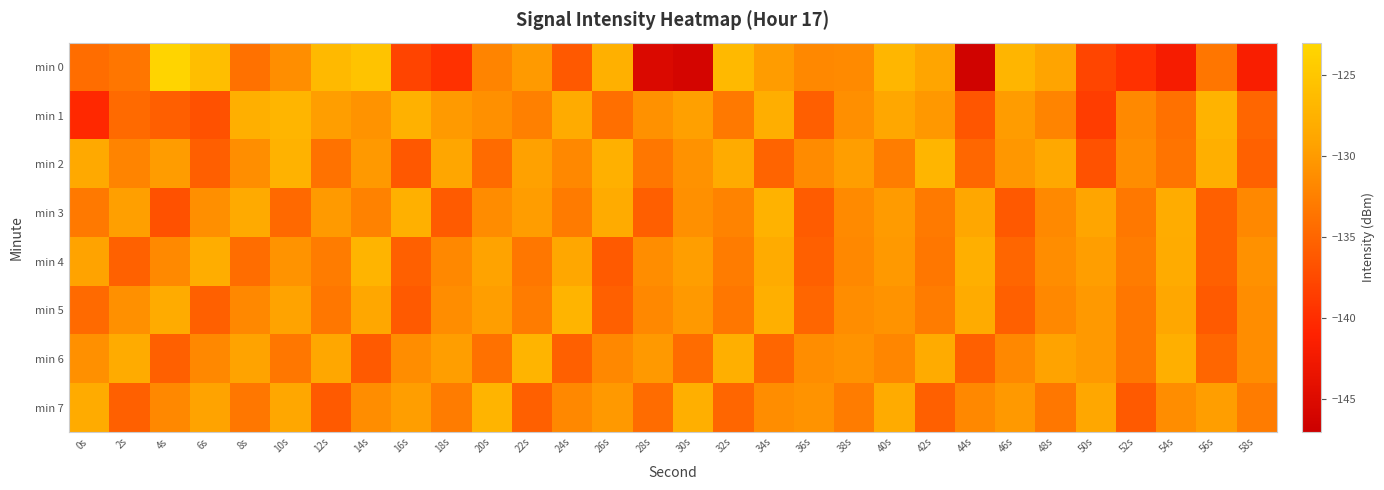

Between 30s and 48s, which is larger?

48s